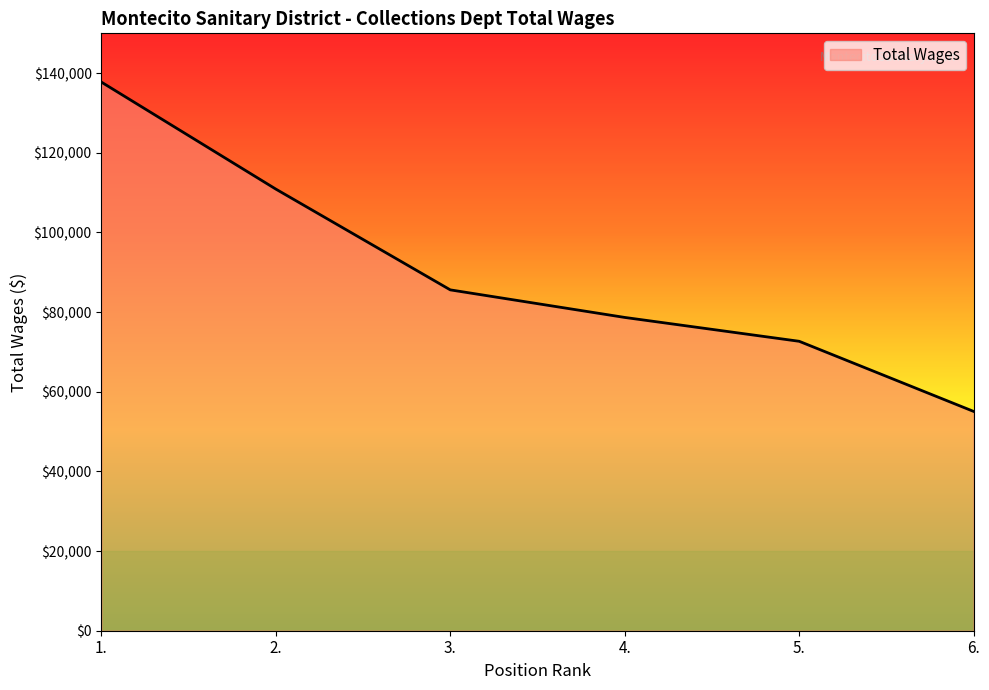

Which category has the lowest value across all series?

6.